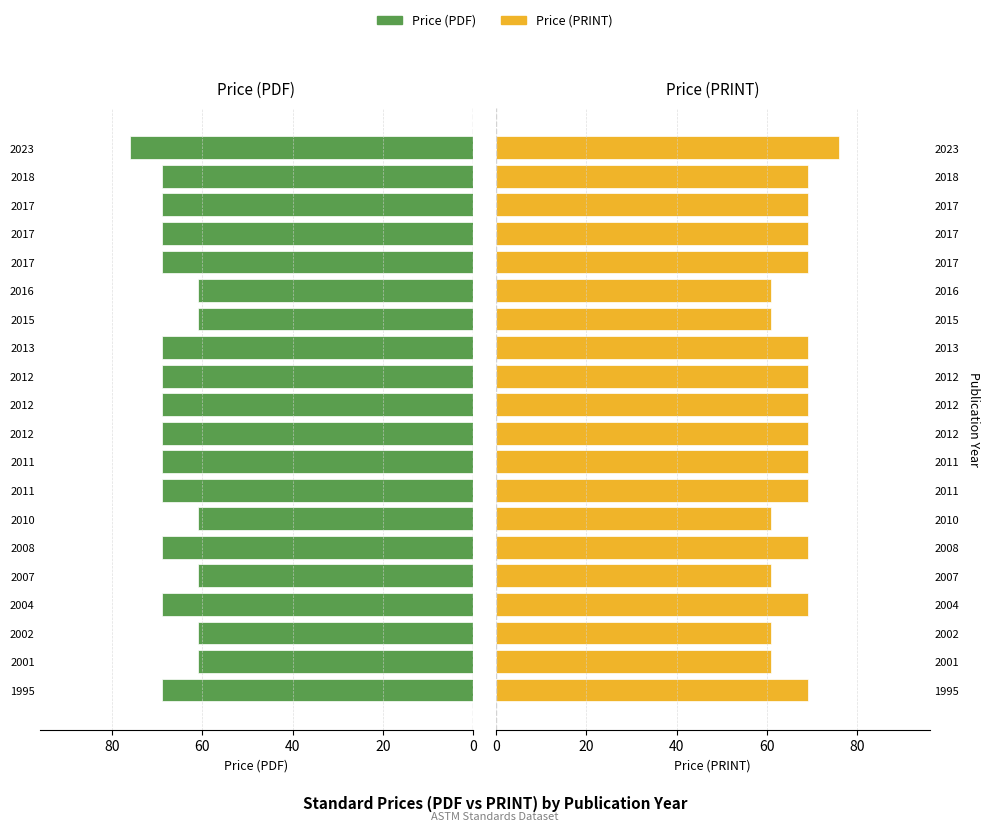

What is the average value of the Price (PDF) series?

67